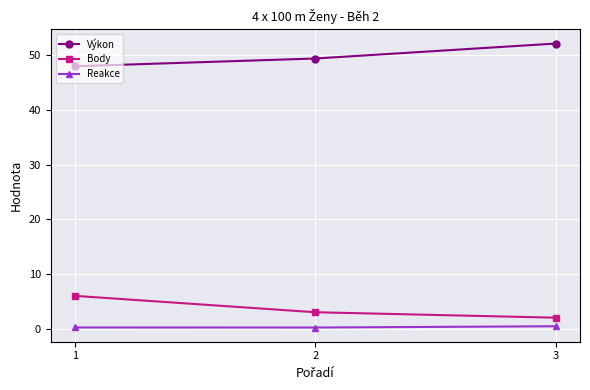

What are all the series names shown in the legend?

Výkon, Body, Reakce